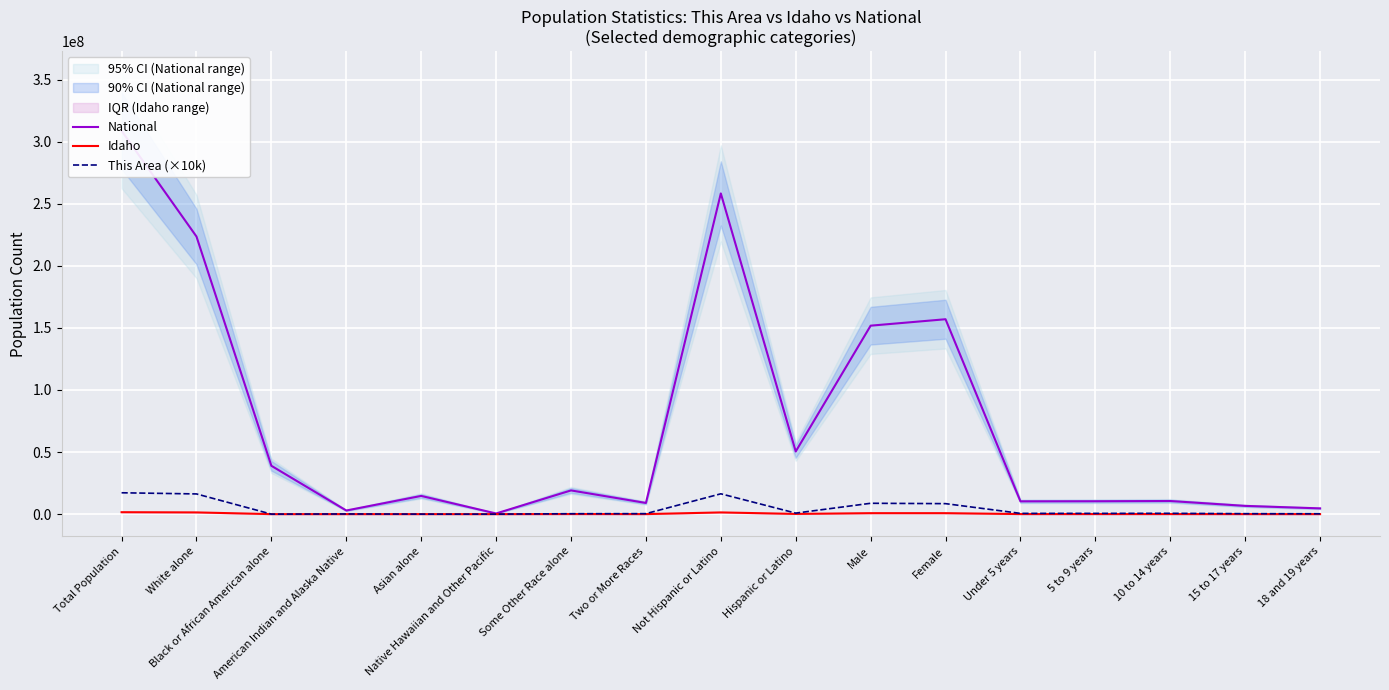

Rank the series by their maximum value, from highest to lowest.

National, This Area (×10k), Idaho